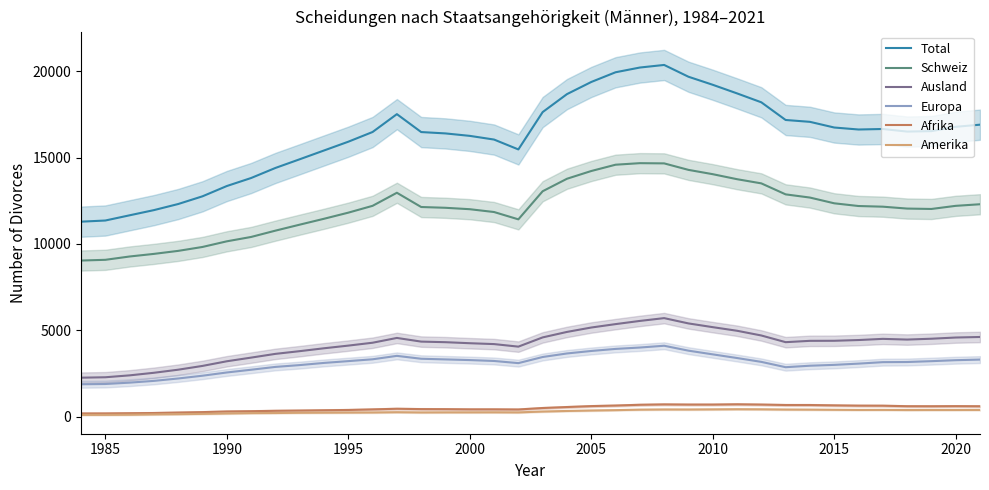

What is the maximum value for Afrika?

710.8